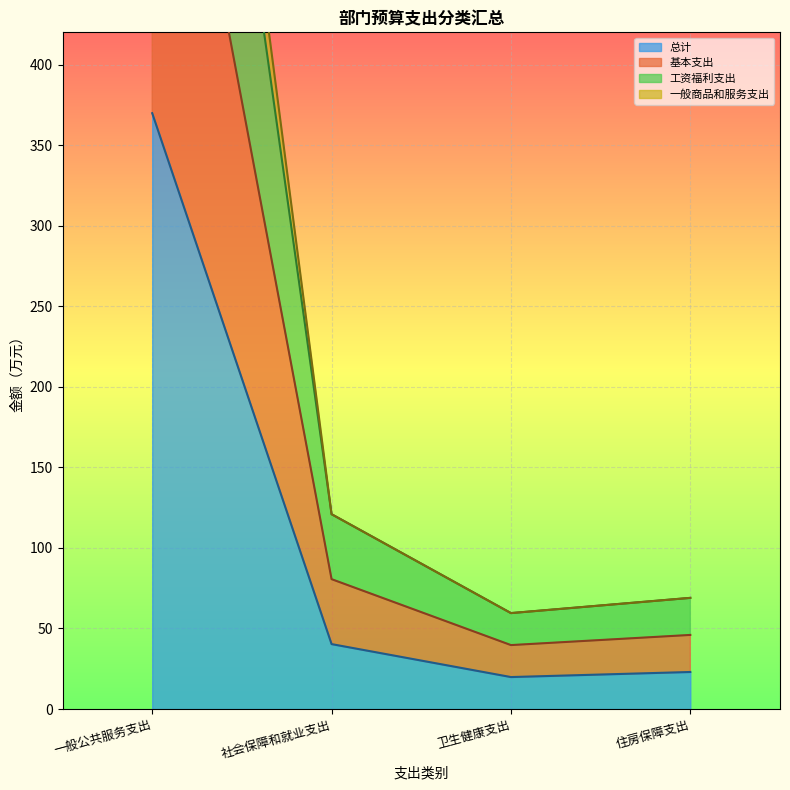

Count the number of data series in this chart.

4